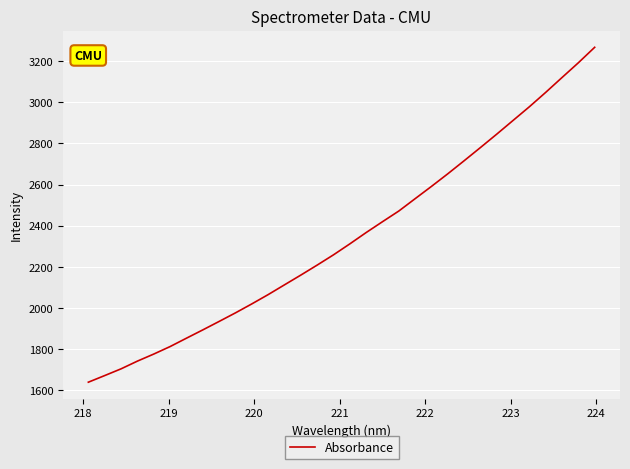

What is the difference between the maximum and minimum values?

1628.8